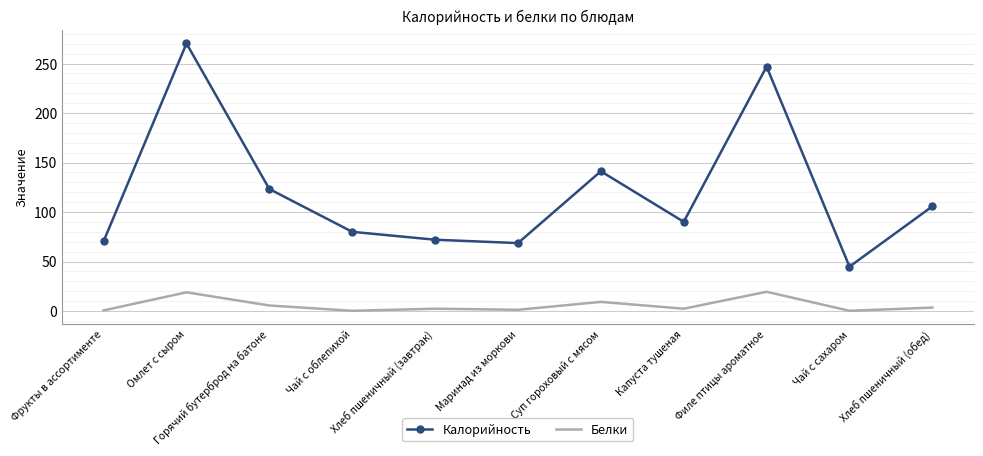

Rank the series by their average value, from highest to lowest.

Калорийность, Белки